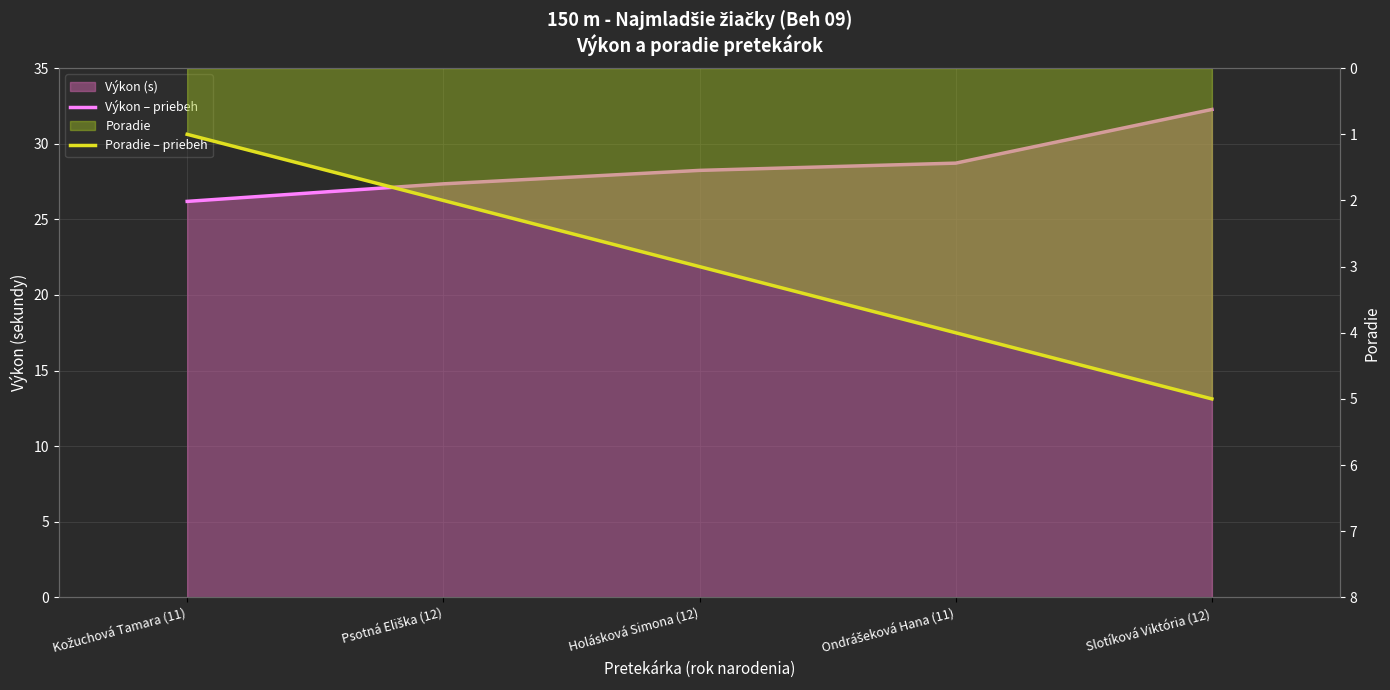

What position from the right is Slotíková Viktória (12)?

1